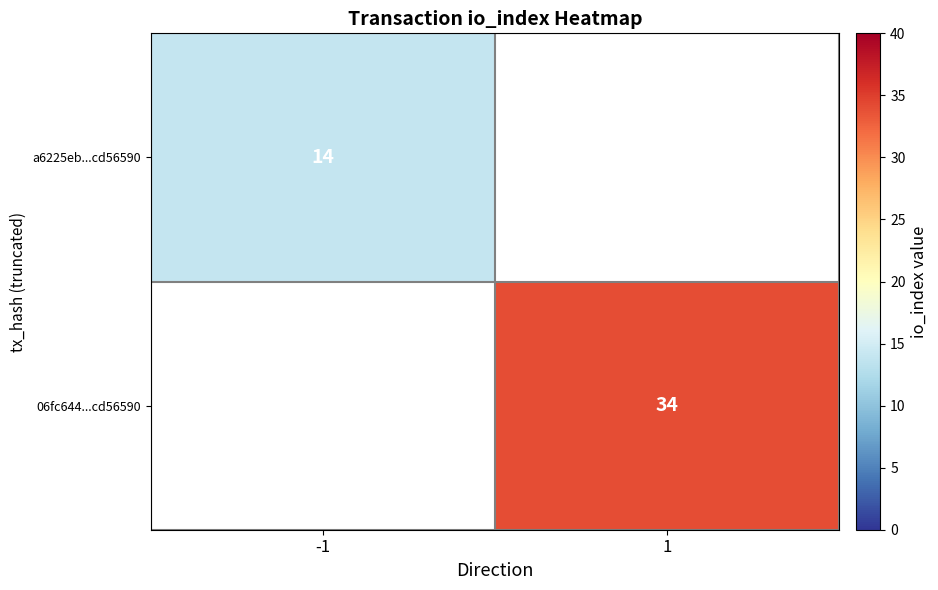

Which label corresponds to the smallest value in the chart?

-1